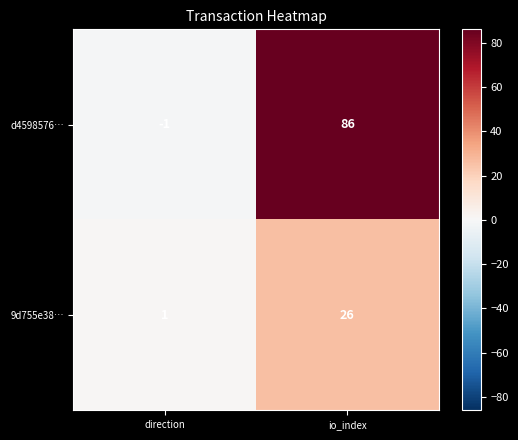

What is the difference between the highest and lowest values at direction?

2